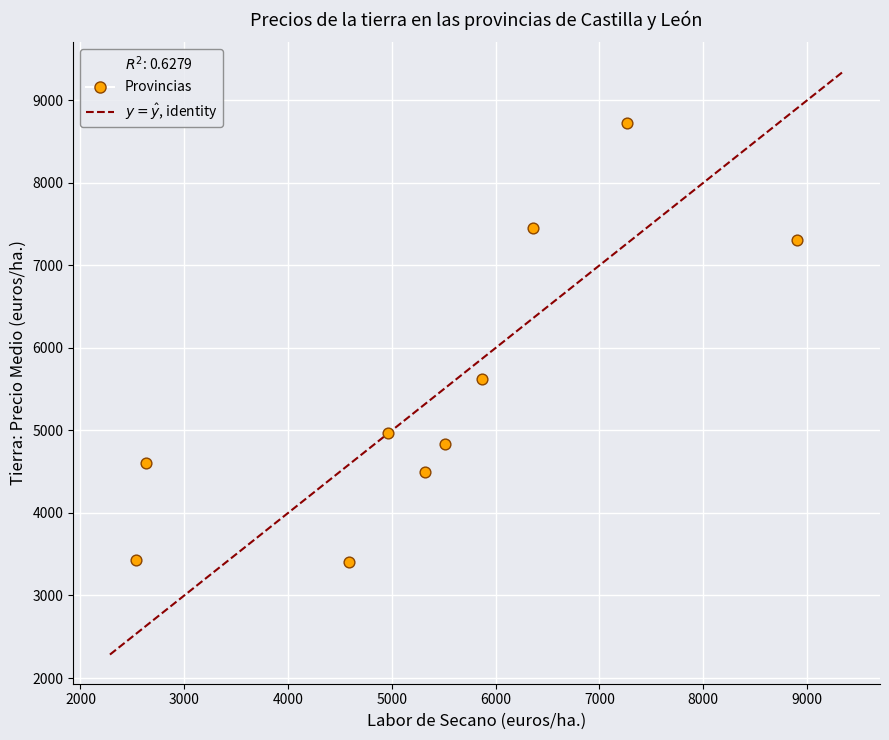

What Y value in the scatter plot is closest to 6070?

5627